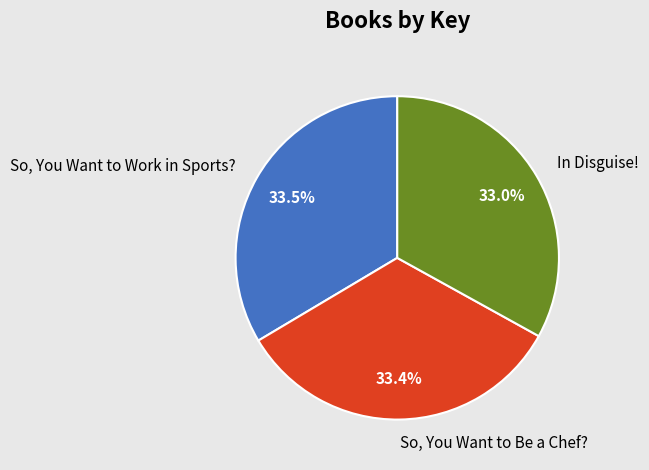

Is the sum of So, You Want to Work in Sports? and So, You Want to Be a Chef? greater than half?

Yes